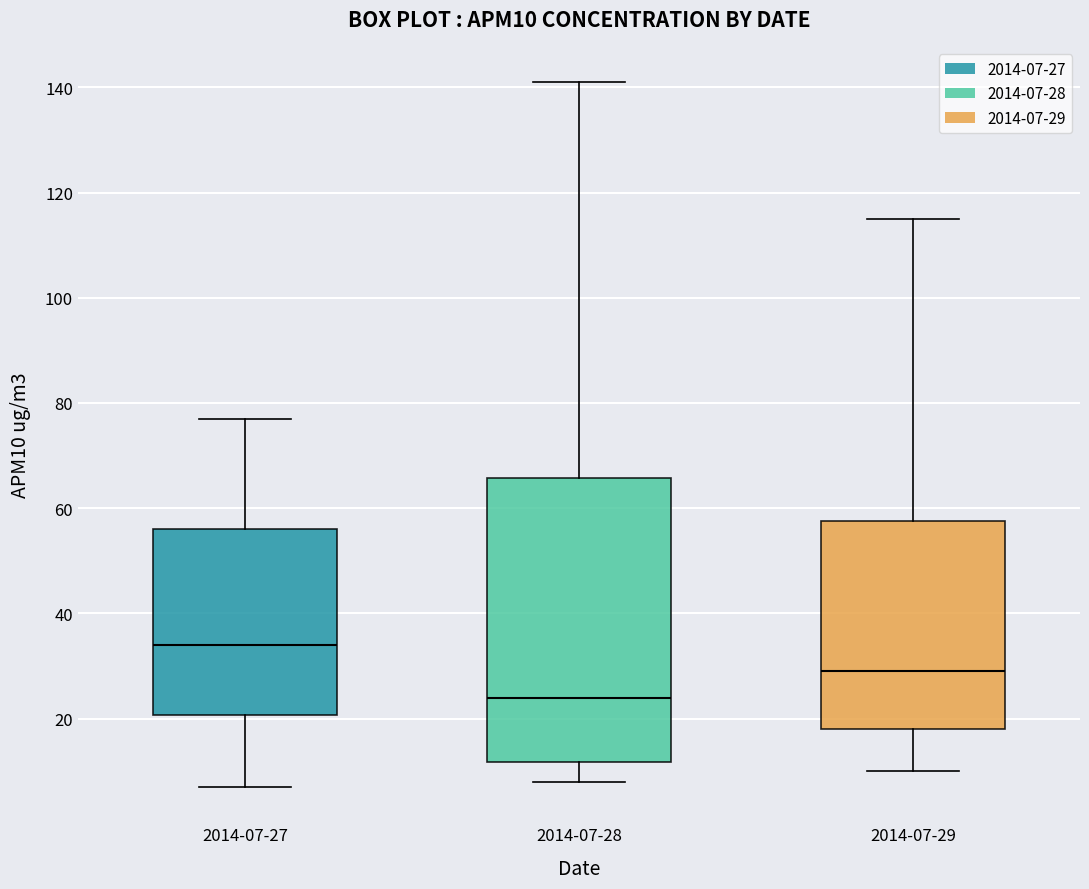

Which box's median line is the lowest?

2014-07-28